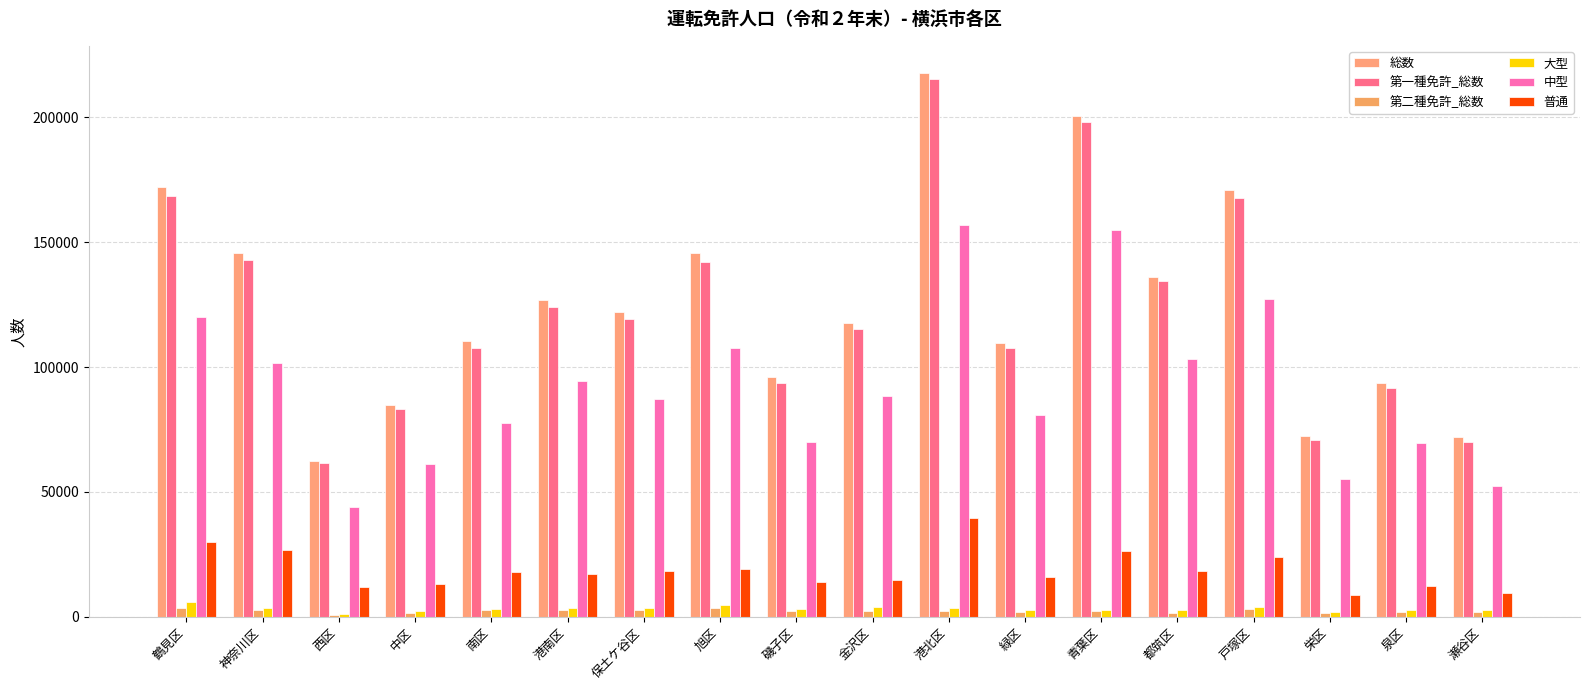

Is the value of 中型 at 旭区 greater than the value of 第一種免許_総数 at 中区?

Yes